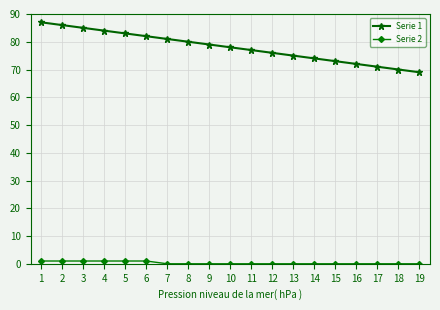

What is the spread (max minus min) of values at 6?

81